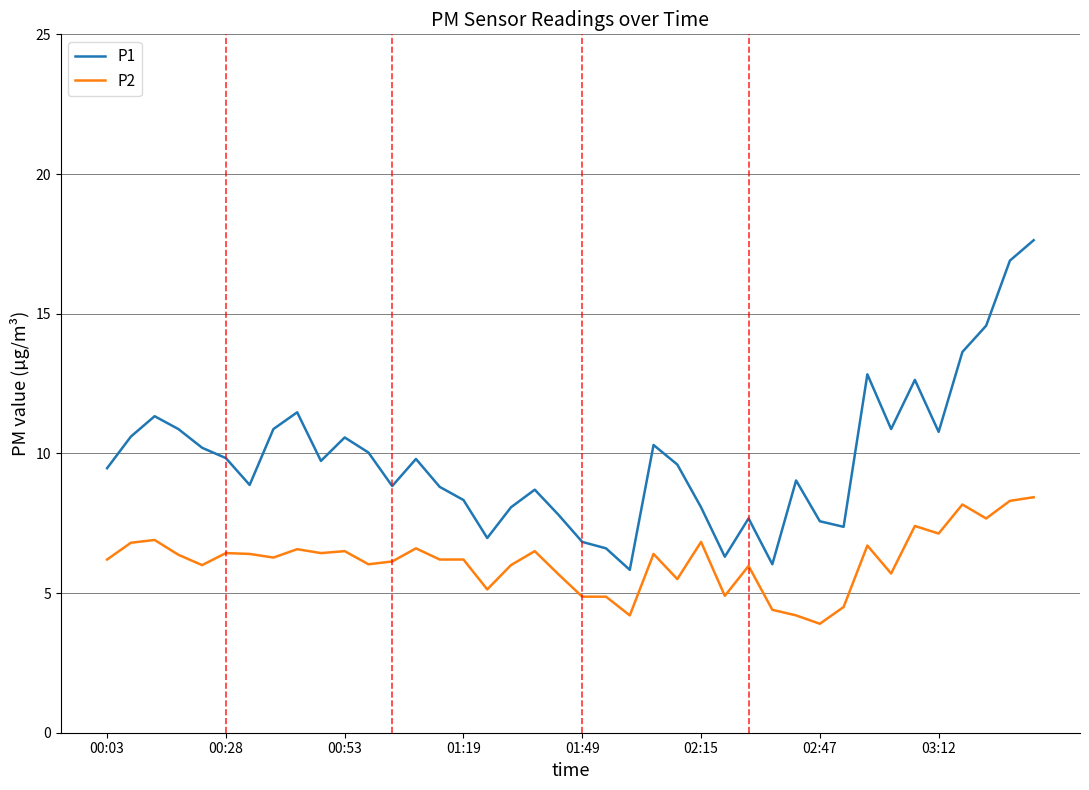

Which series has the largest range (max minus min)?

P1